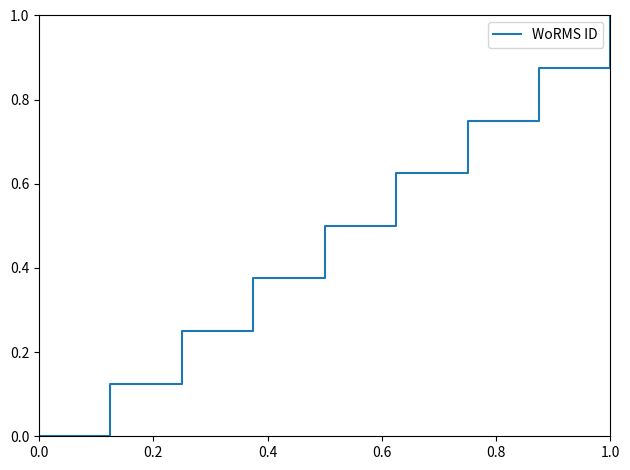

What is the maximum value shown in the chart?

1.0